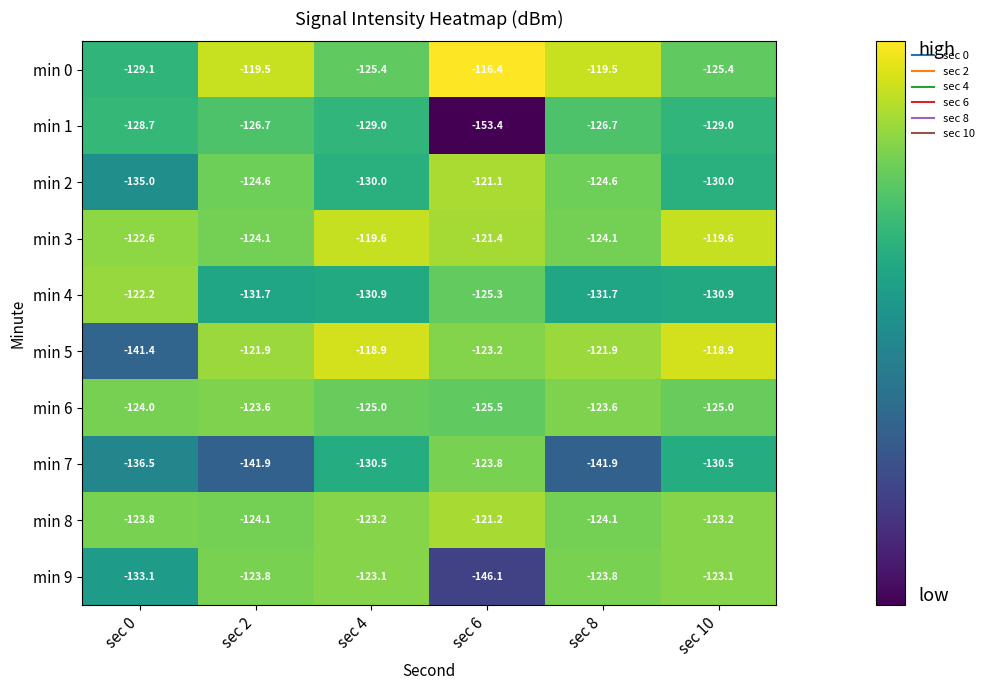

What is the highest value of the min 7 series?

-123.8